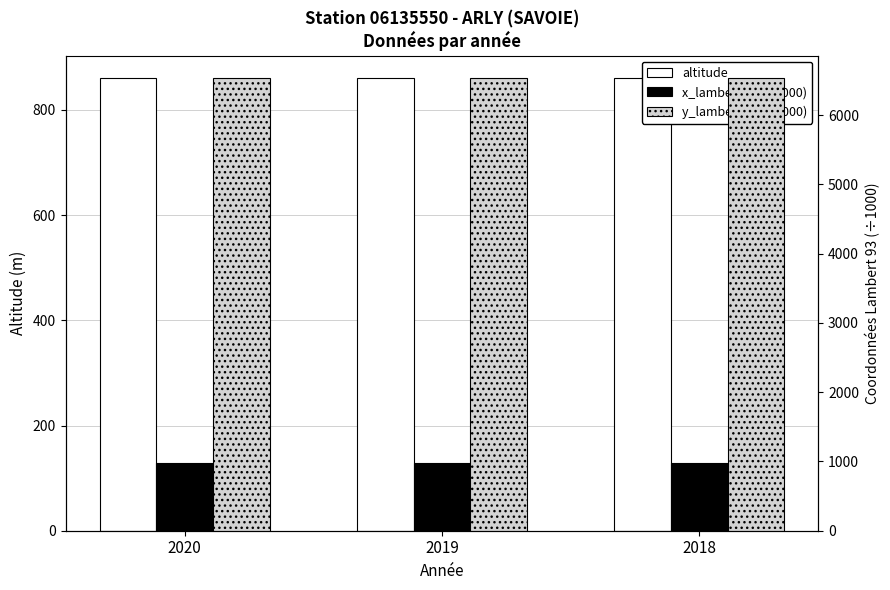

Is the value of y_lambert93 (÷1000) at 2018 greater than the value of x_lambert93 (÷1000) at 2019?

Yes